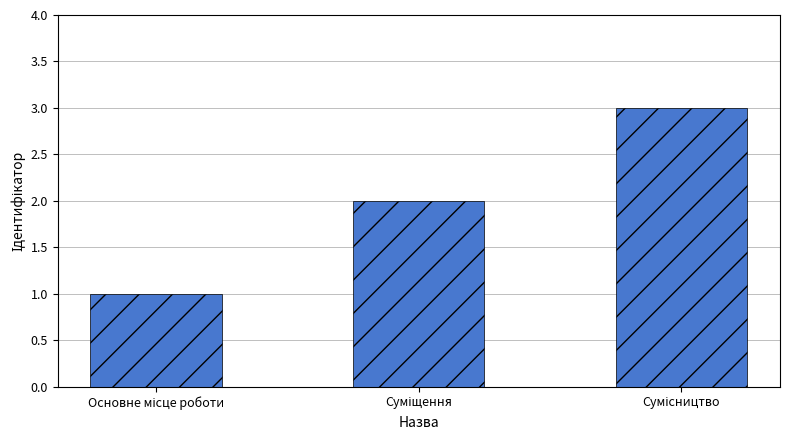

What is the value of the 2nd bar from the left?

2